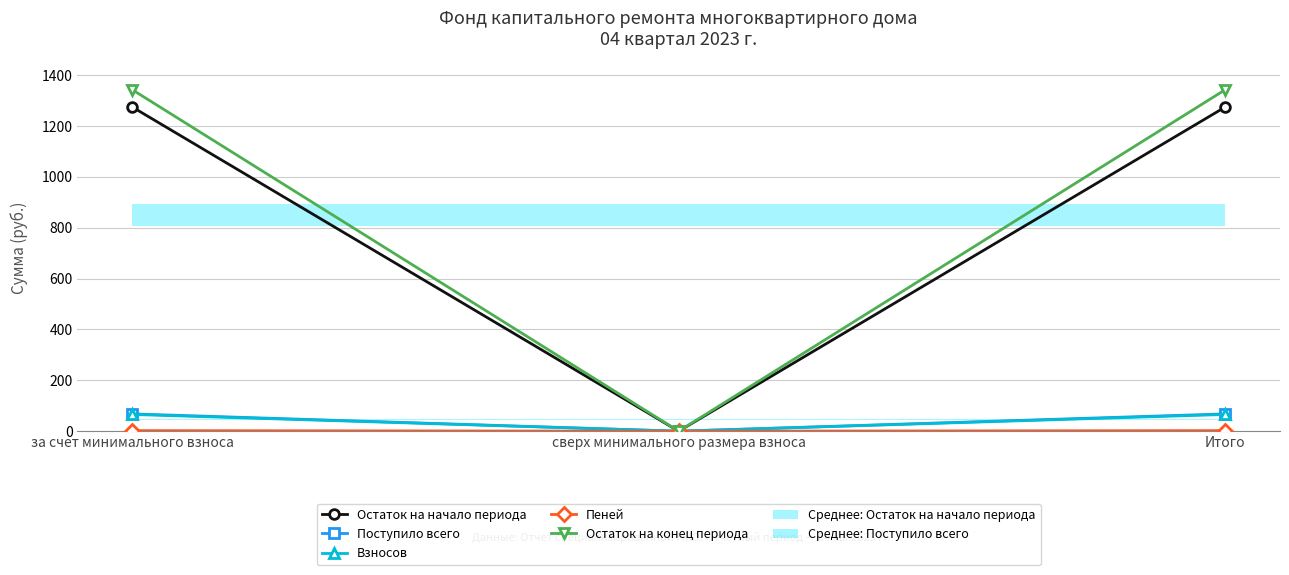

What is the average value of the Взносов series?

43.9